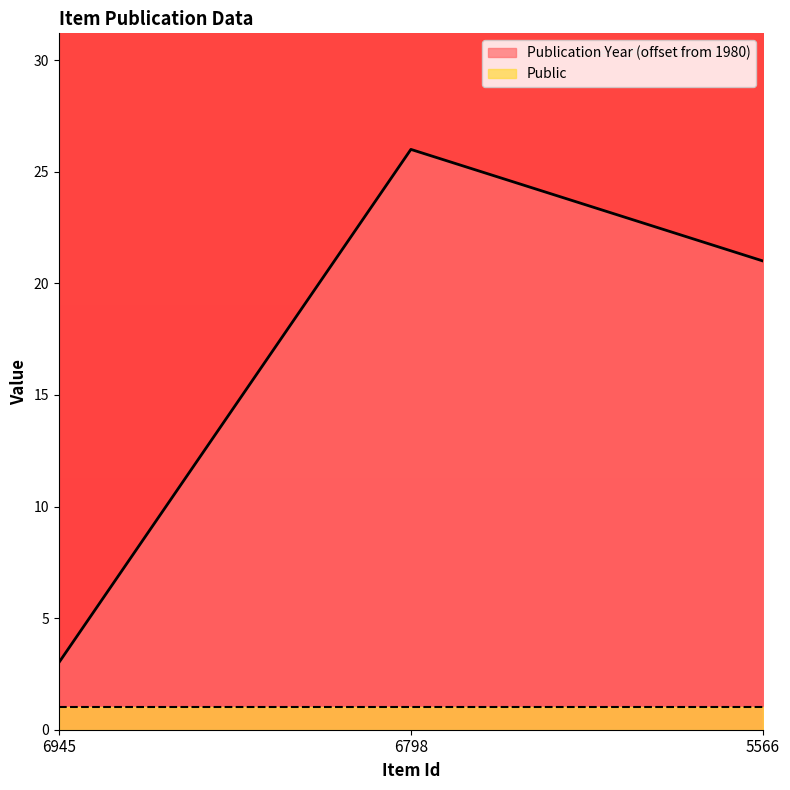

How many distinct data groups are displayed?

2